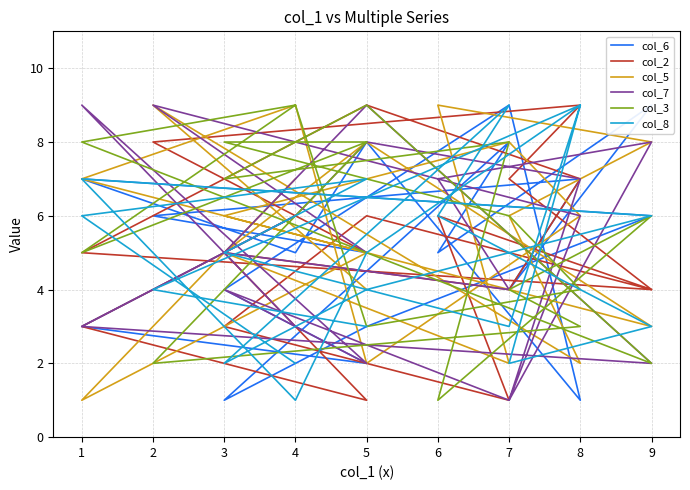

Reading left to right, list all the values displayed in this chart.

col_6: 6	3	2	4	9	1	8	5	7	6	3	1	8	5	9	4	7	6	5
col_2: 6	3	1	5	4	7	9	8	5	4	6	3	1	6	4	7	9	8	5
col_5: 7	1	5	6	8	6	2	9	7	3	8	5	2	9	8	6	2	9	4
col_7: 3	9	2	4	1	7	8	6	3	2	9	5	4	7	8	1	6	9	5
col_3: 9	5	8	8	6	4	3	9	8	2	9	7	8	1	6	4	3	2	8
col_8: 2	6	7	5	3	9	5	1	7	6	4	2	9	6	3	2	9	4	3